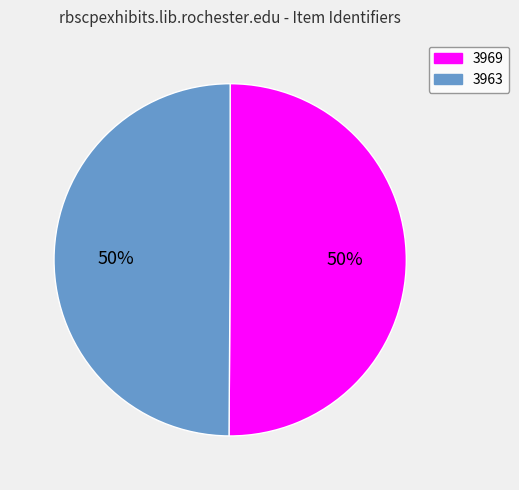

How many segments does this pie chart have?

2